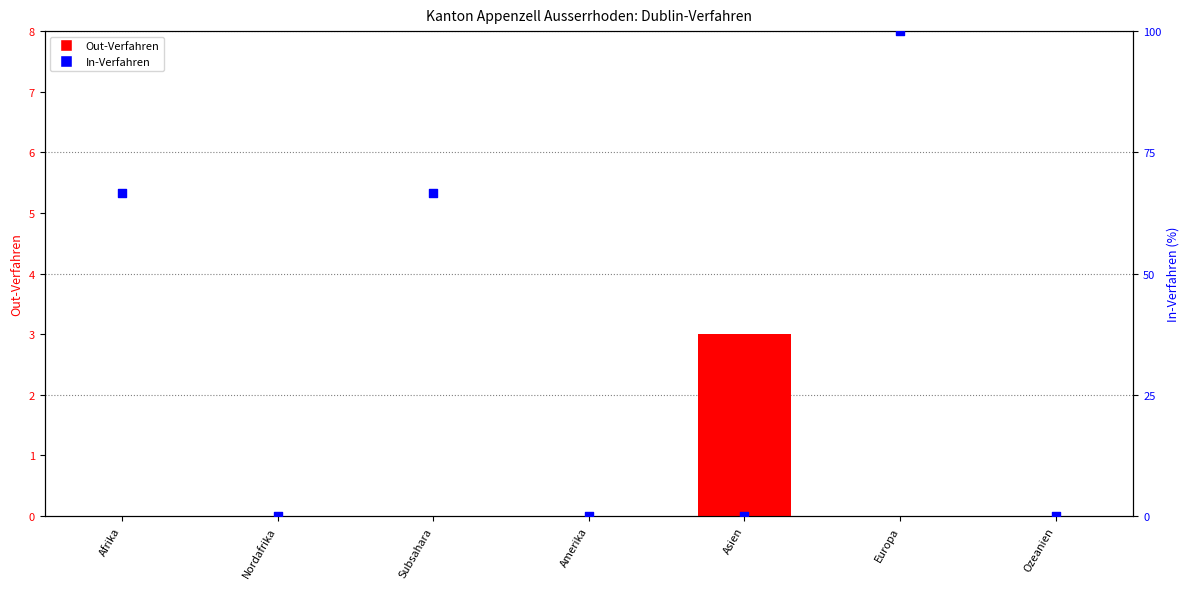

What are all the series names shown in the legend?

Out-Verfahren, In-Verfahren